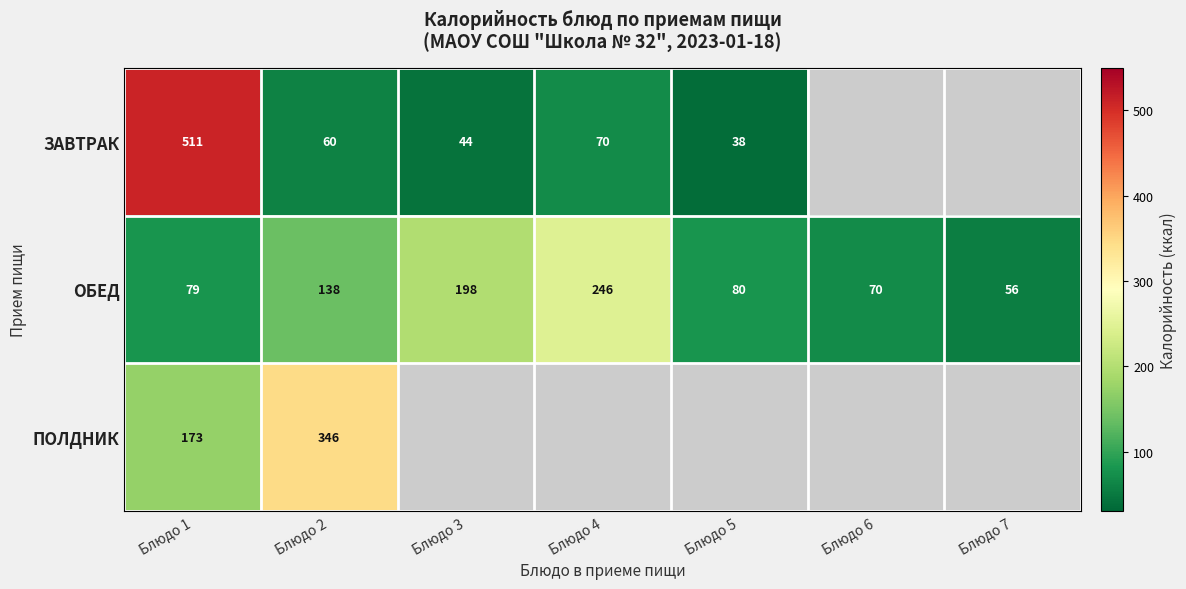

The value of ОБЕД at Блюдо 3 is 82. True or false?

False